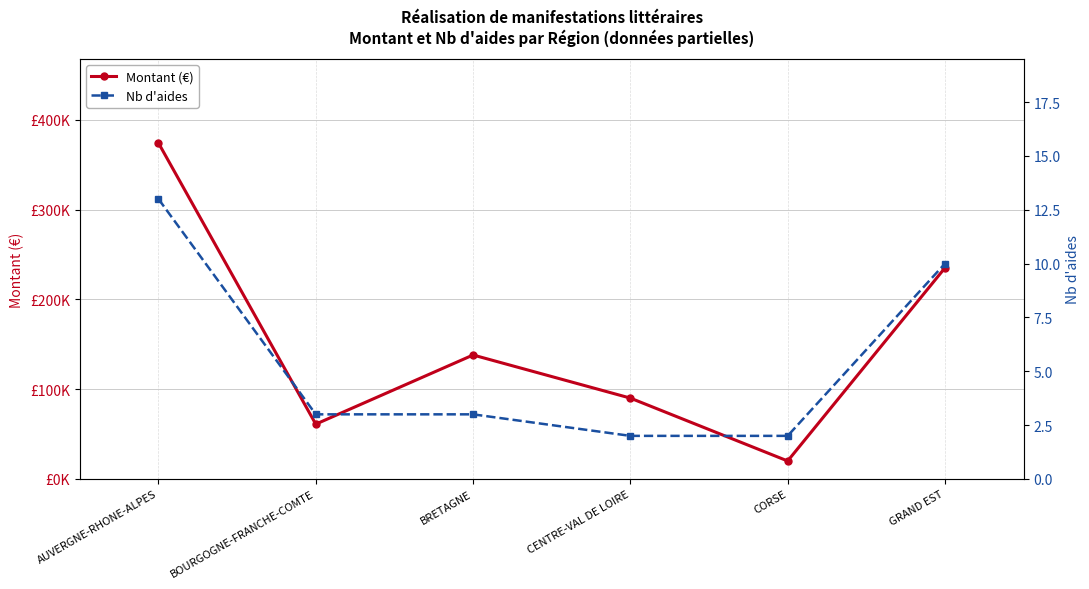

What position from the right is CENTRE-VAL DE LOIRE?

3